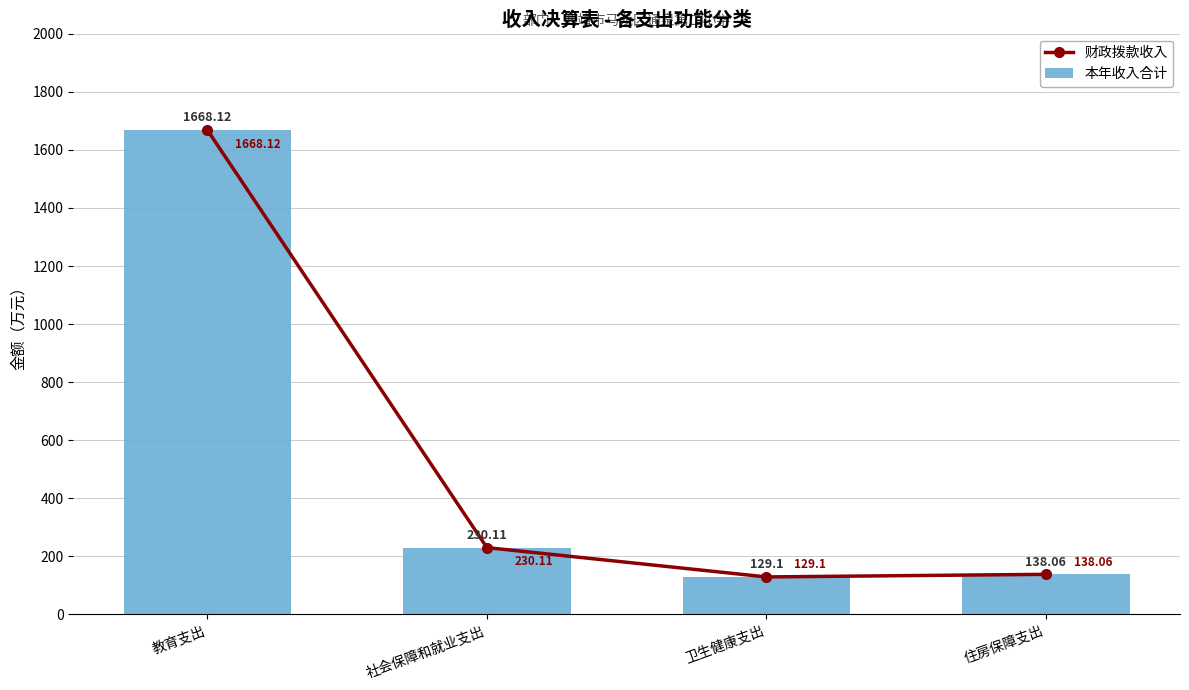

What is the minimum value for 财政拨款收入?

129.1